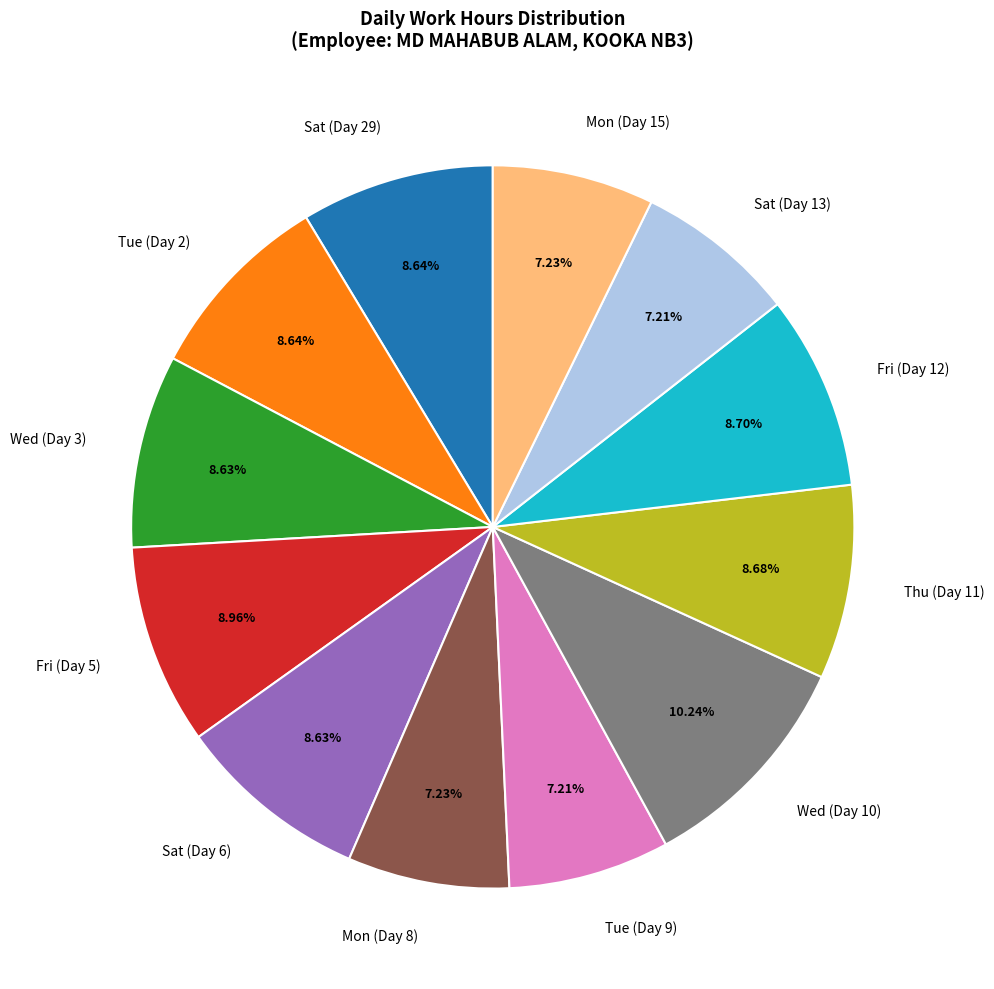

How many segments does this pie chart have?

12